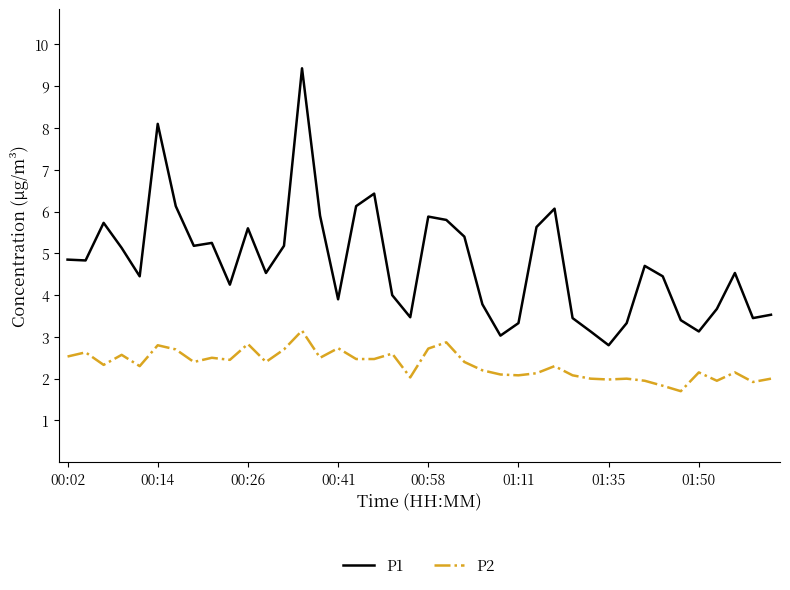

List the series in order of their overall mean, lowest first.

P2, P1